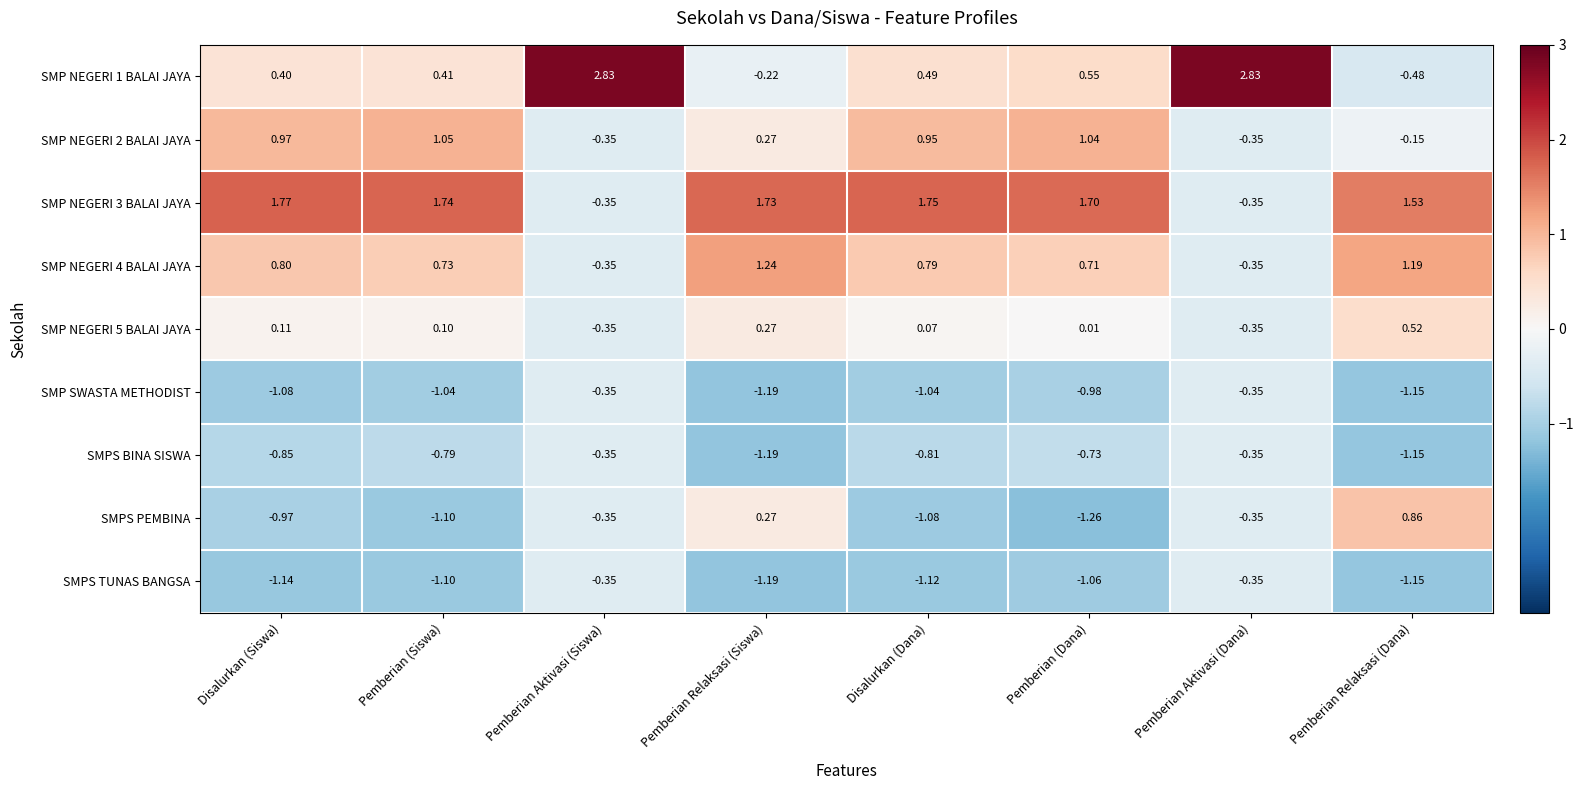

At which category does the chart reach its minimum across all series?

Pemberian (Dana)